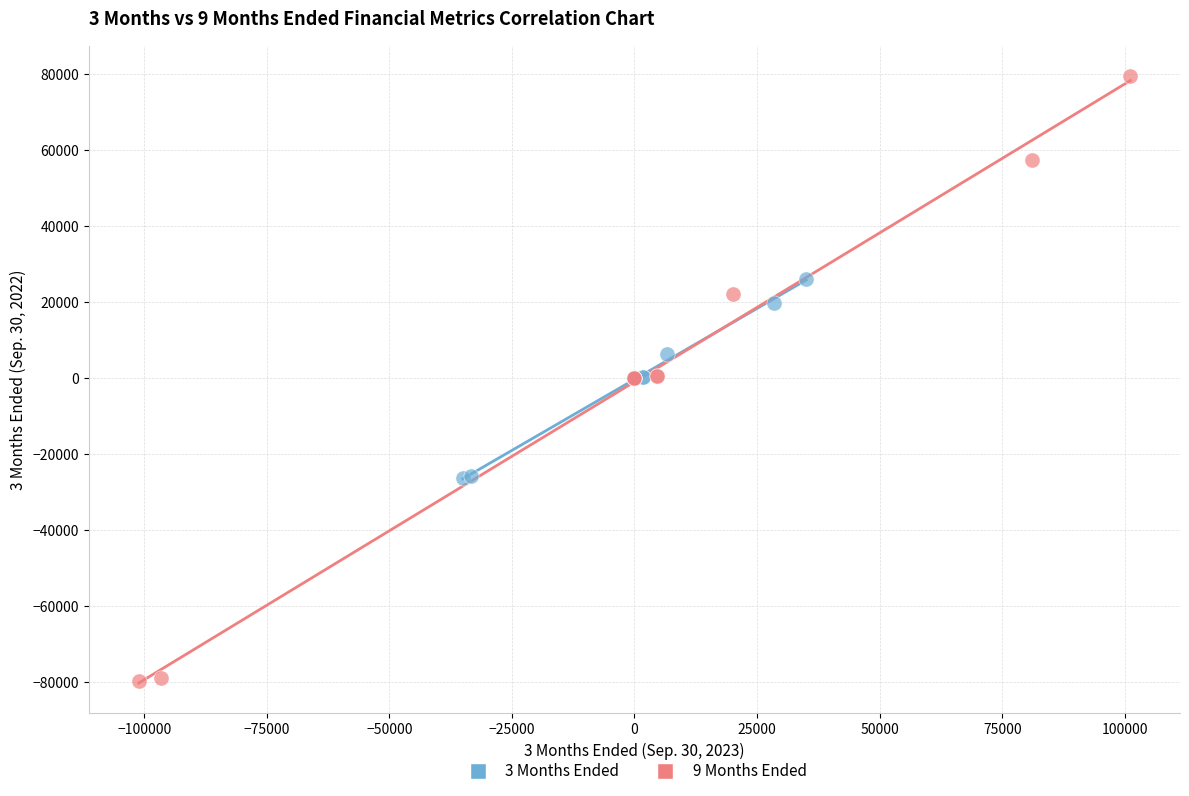

Which series contains the highest Y value?

9 Months Ended